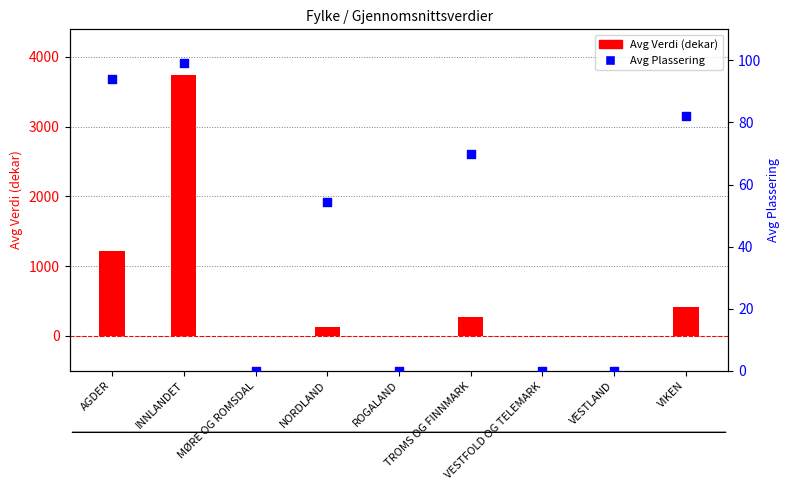

What are all the series names shown in the legend?

Avg Verdi (dekar), Avg Plassering